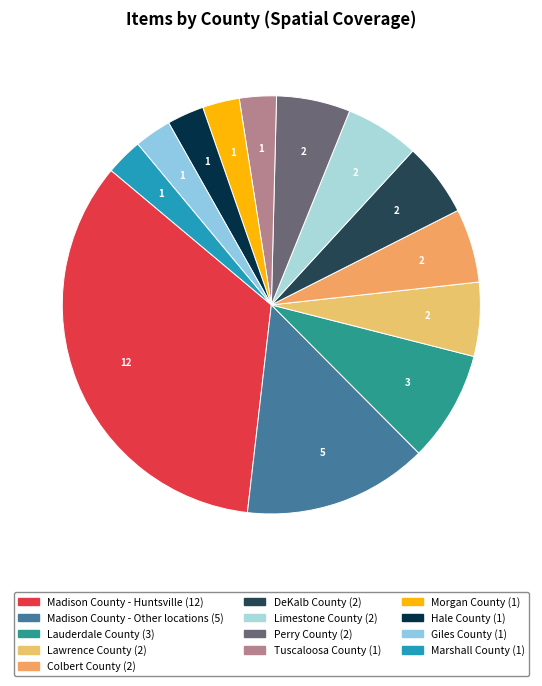

How many segments does this pie chart have?

13